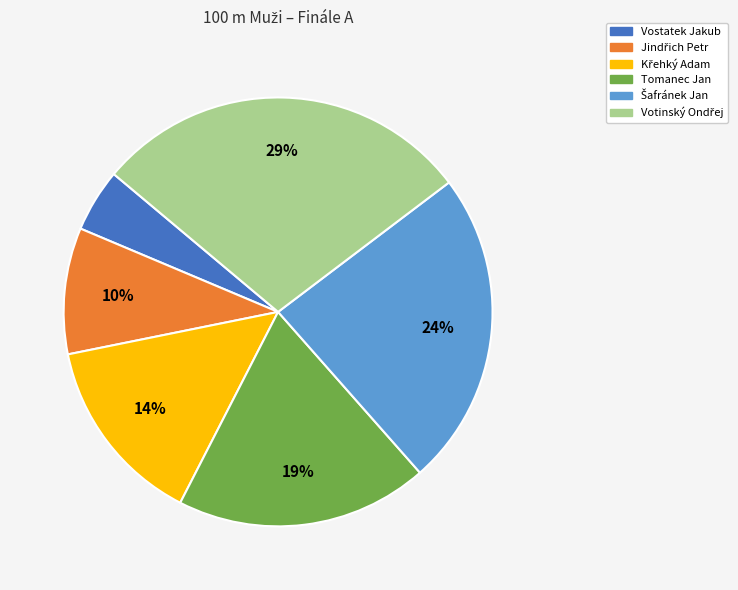

What is the smallest slice in the pie chart?

Vostatek Jakub